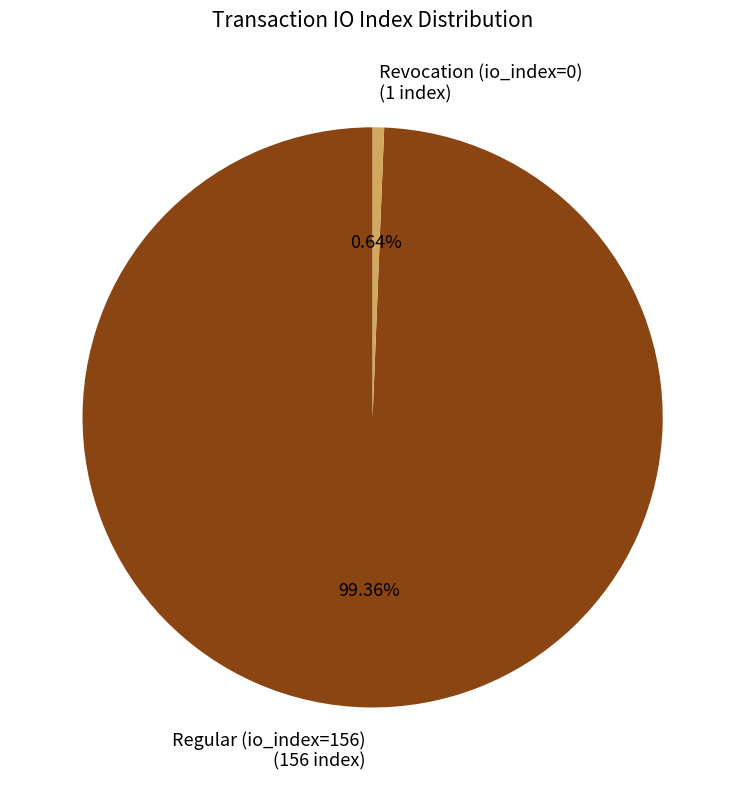

True or false: Regular (io_index=156) accounts for 99% of the total.

True